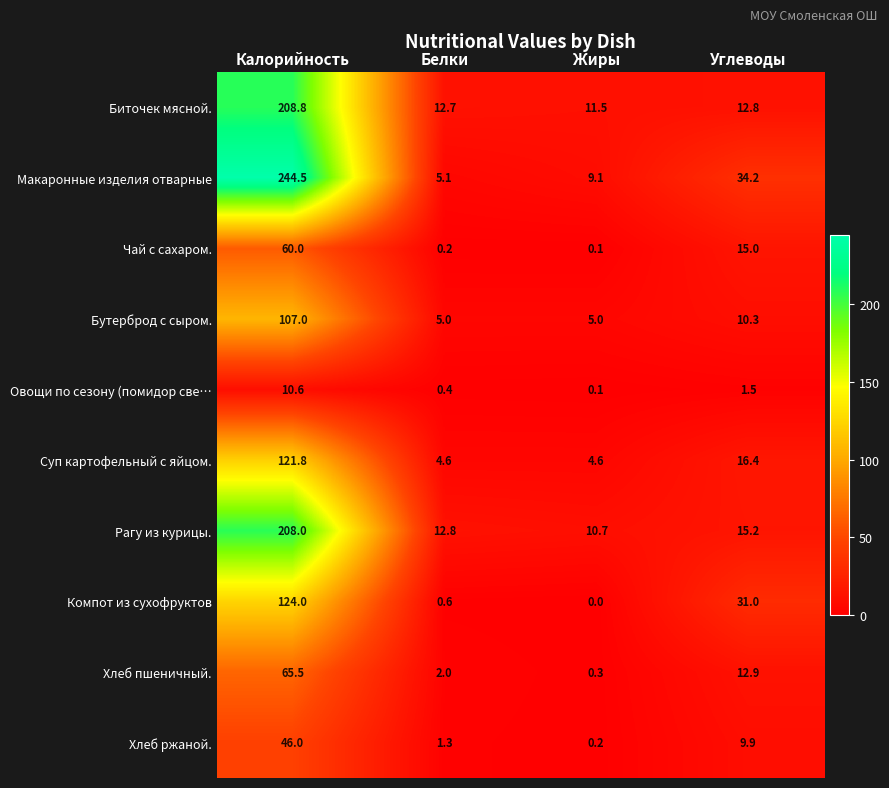

At which label is Овощи по сезону (помидор све… closest to 5?

Углеводы